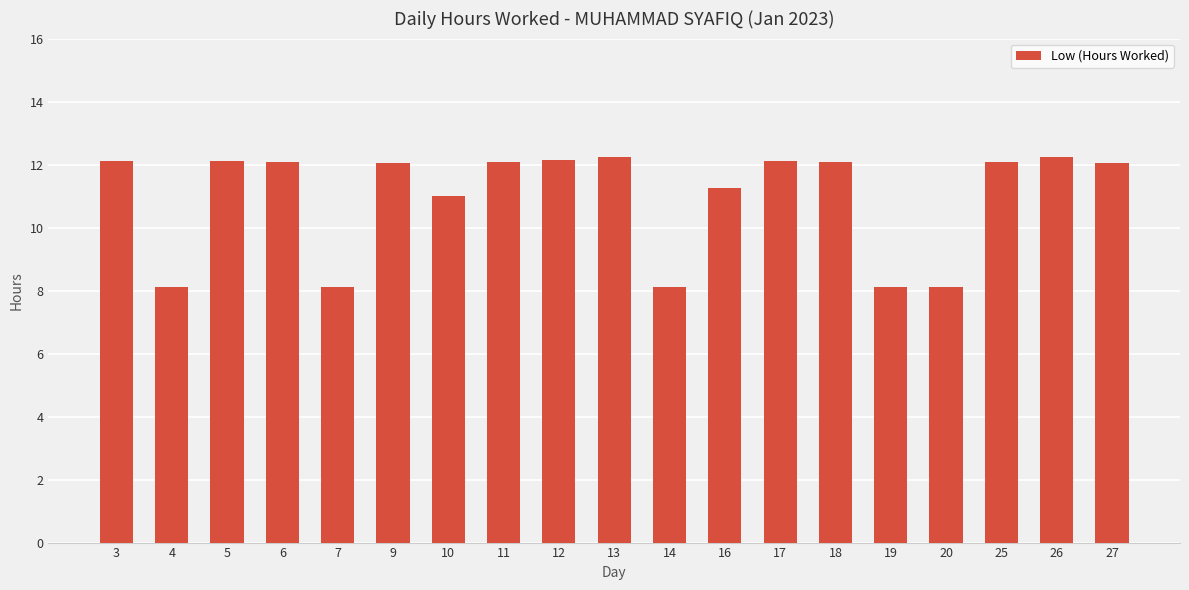

How many data points does each series have?

19